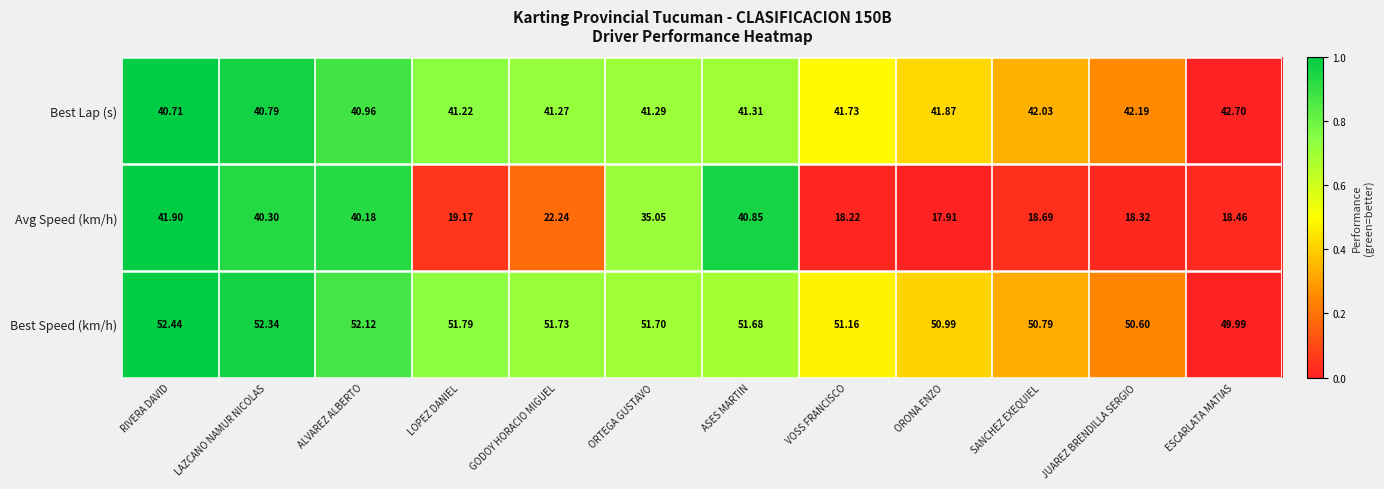

Which category has the lowest value in the Best Speed (km/h) series?

ESCARLATA MATIAS